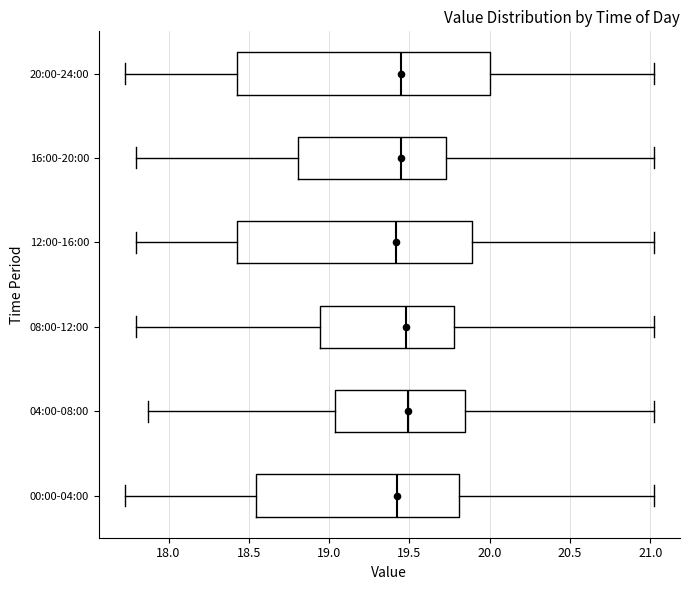

Where does the left whisker of the box for 08:00-12:00 end on the x-axis? The values are not printed on the chart, so give them approximately, as read against the axis.

17.80